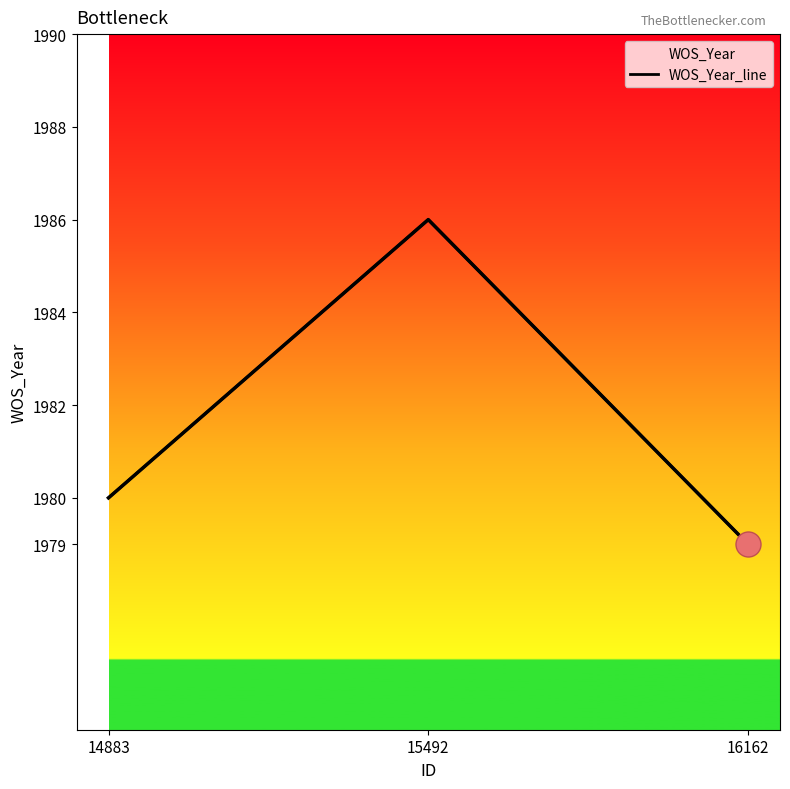

List the labels in order of value, largest first.

15492, 14883, 16162